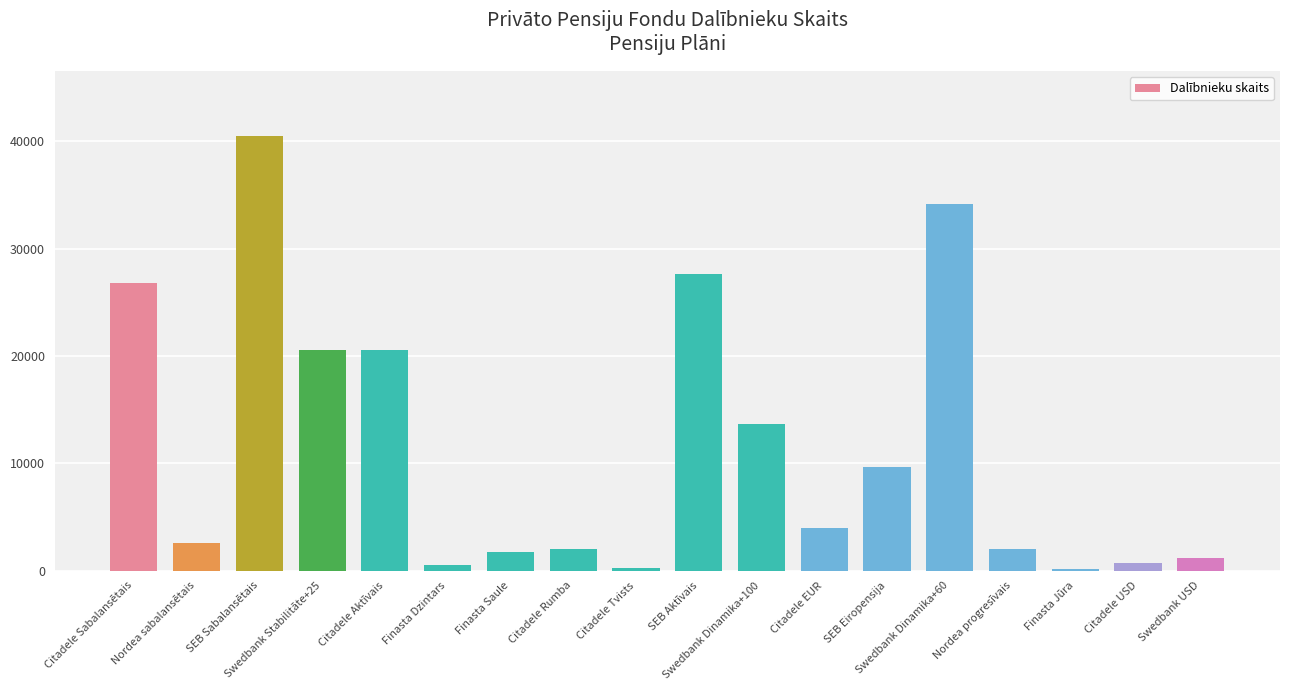

Which has a higher value, Citadele Sabalansētais or Citadele Tvists?

Citadele Sabalansētais